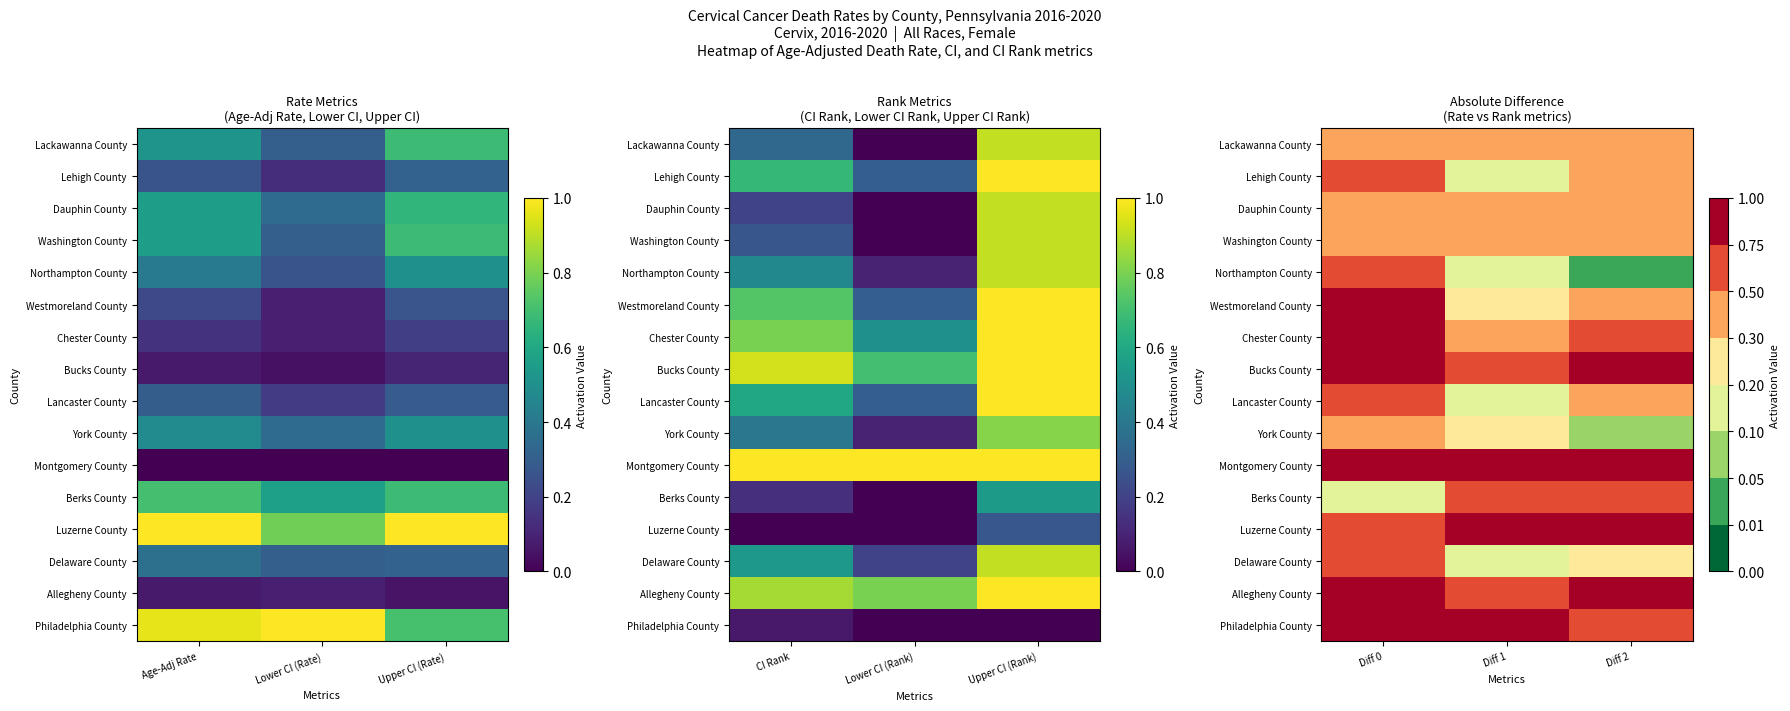

Is it true that Westmoreland County equals 0.1 at Diff 1?

False